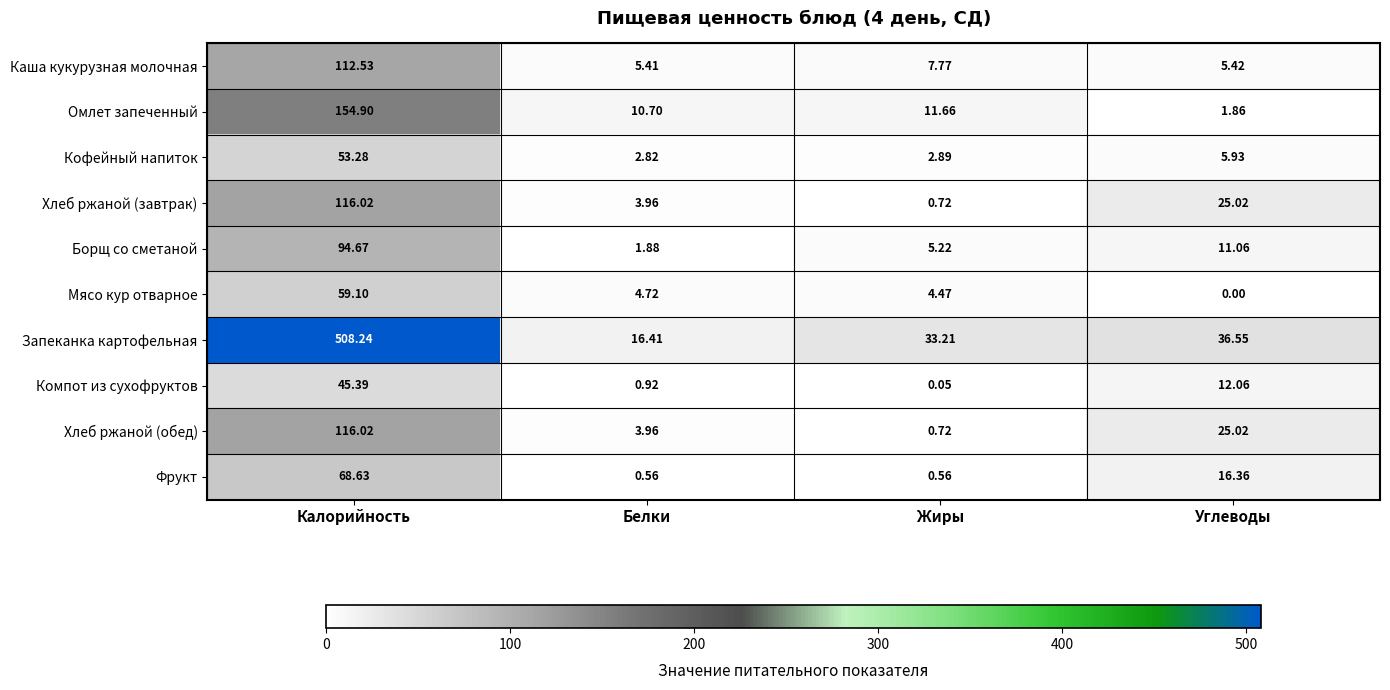

At how many categories does at least one series exceed 82?

1